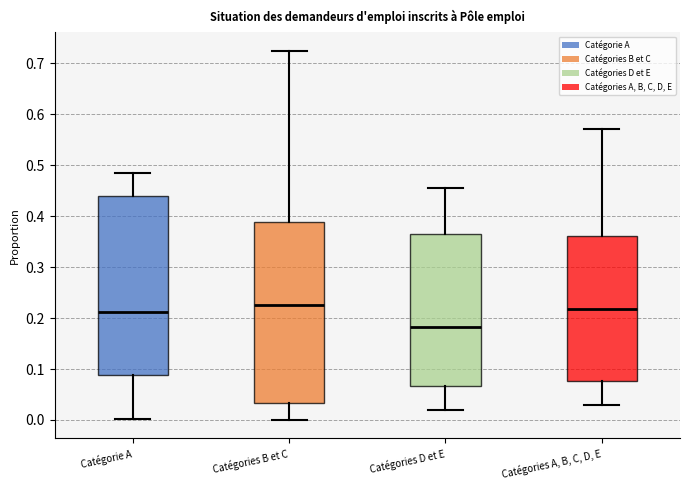

Reading left to right, transcribe this box plot: for each box, give where its median line is, the range the box spans, and where its two whiskers end, as read against the y-axis. The values are not printed on the chart, so give them approximately, as read against the axis.

Catégorie A: median 0.21, box 0.09 to 0.44, whiskers 0.00 to 0.49
Catégories B et C: median 0.23, box 0.03 to 0.39, whiskers 0.00 to 0.72
Catégories D et E: median 0.18, box 0.07 to 0.37, whiskers 0.02 to 0.46
Catégories A, B, C, D, E: median 0.22, box 0.08 to 0.36, whiskers 0.03 to 0.57